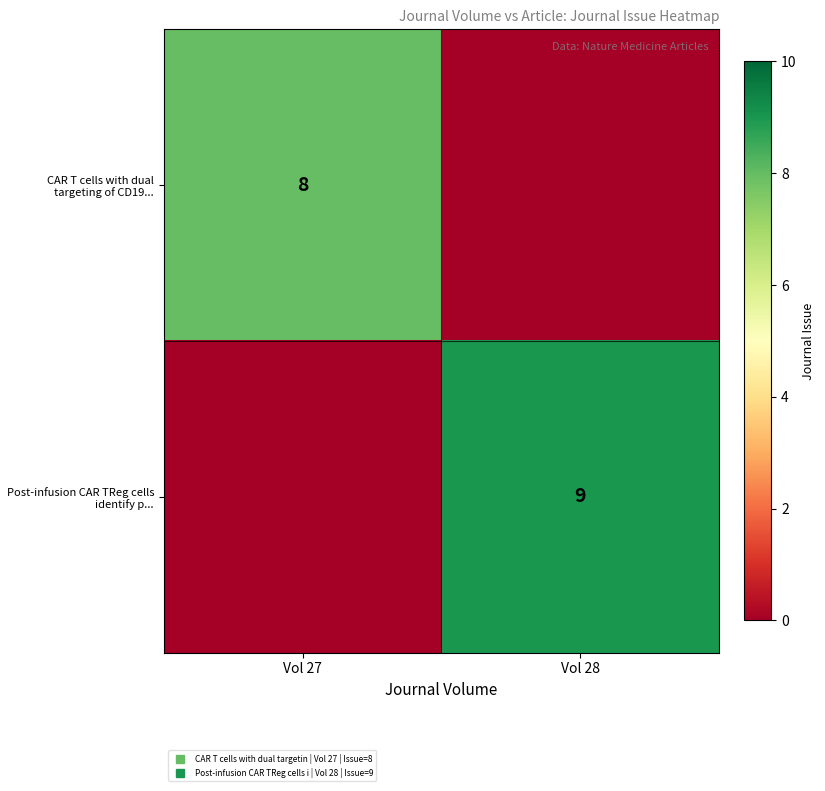

Is it true that Post-infusion CAR TReg cells identify p... equals 9 at Vol 28?

True